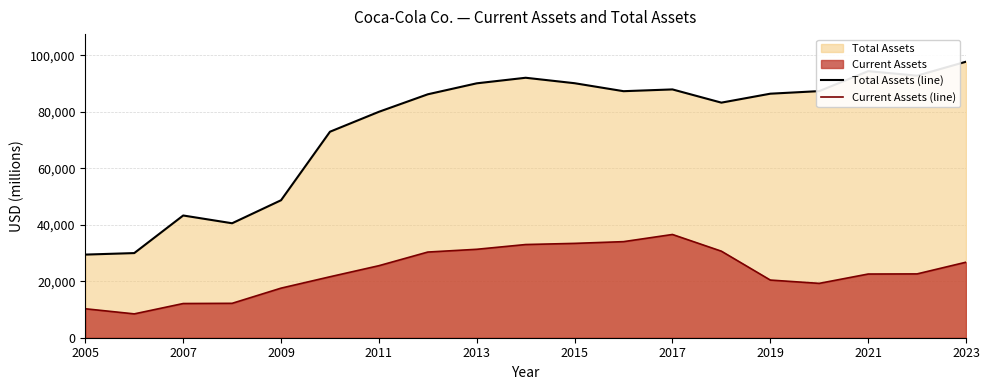

True or false: Current Assets (line) and Total Assets (line) cross at least once.

False